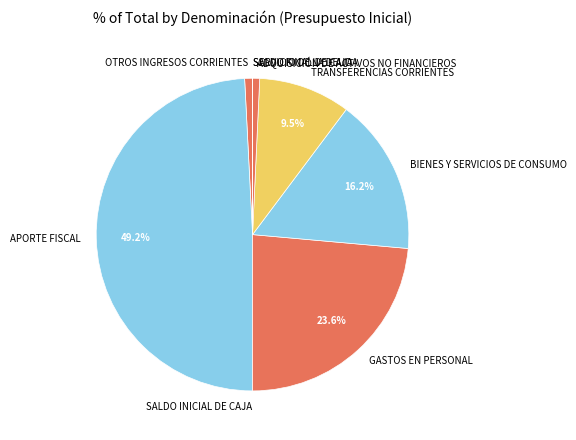

To the nearest percent, what is the difference between the OTROS INGRESOS CORRIENTES and GASTOS EN PERSONAL slice percentages?

23%